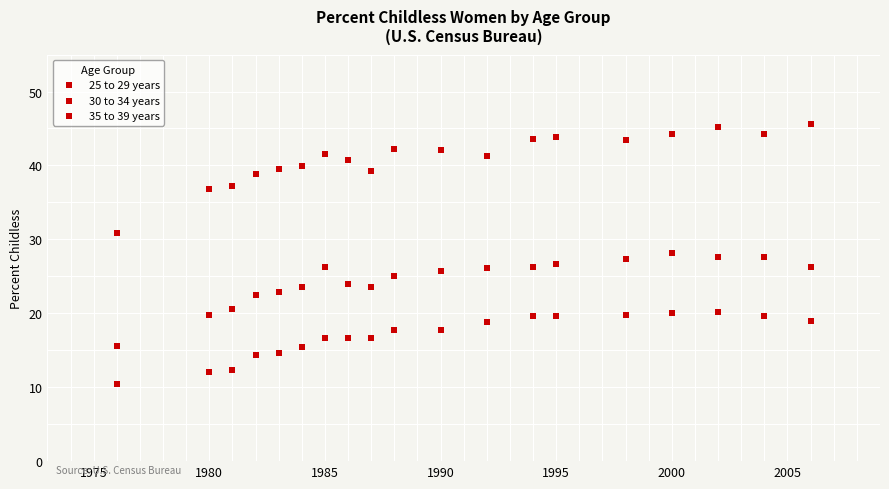

How many points are shown in the scatter plot?

57